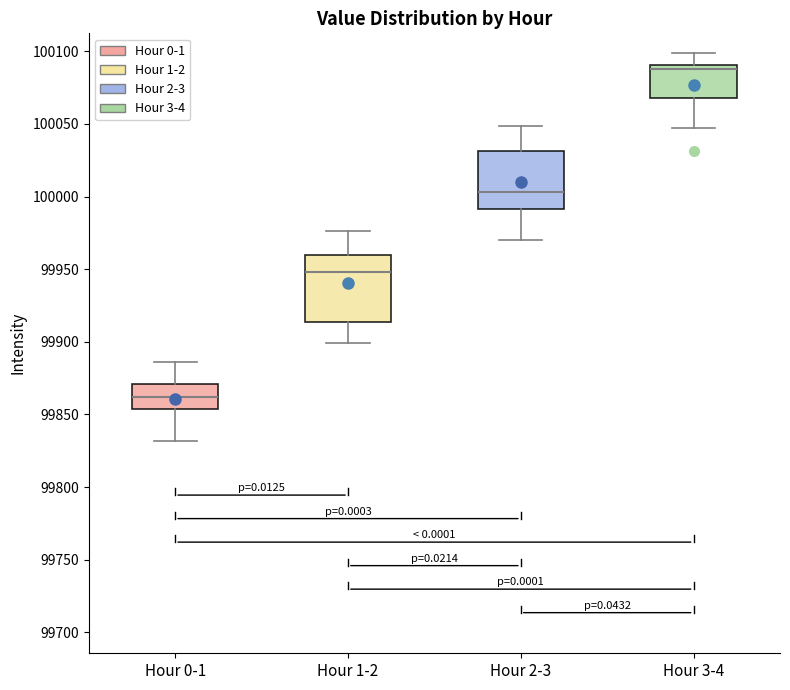

Reading left to right, transcribe this box plot: for each box, give where its median line is, the range the box spans, and where its two whiskers end, as read against the y-axis. The values are not printed on the chart, so give them approximately, as read against the axis.

Hour 0-1: median 99860, box 99855 to 99870, whiskers 99830 to 99885
Hour 1-2: median 99950, box 99915 to 99960, whiskers 99900 to 99975
Hour 2-3: median 100005, box 99990 to 100030, whiskers 99970 to 100050
Hour 3-4: median 100090 (just below the box's upper edge), box 100070 to 100090, whiskers 100045 to 100100